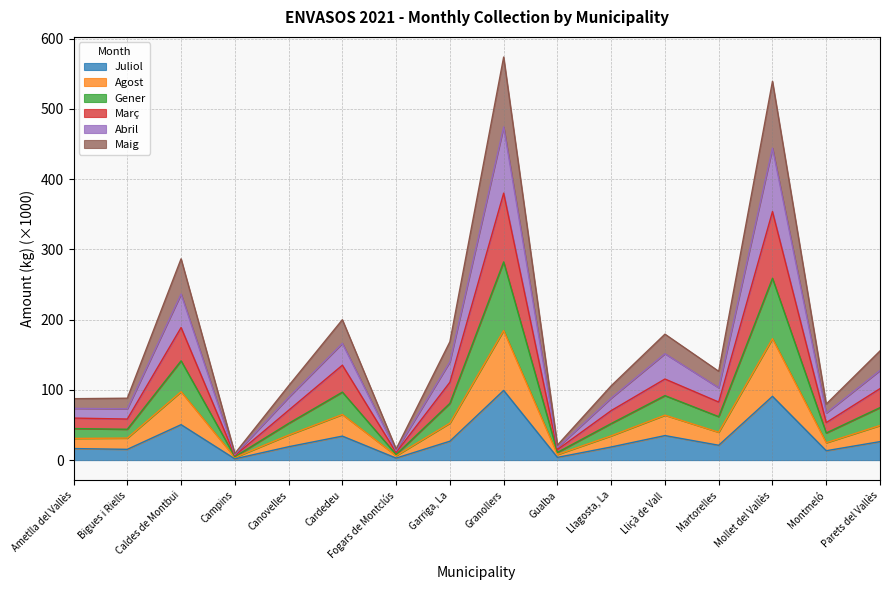

True or false: Abril and Maig intersect in this chart.

False